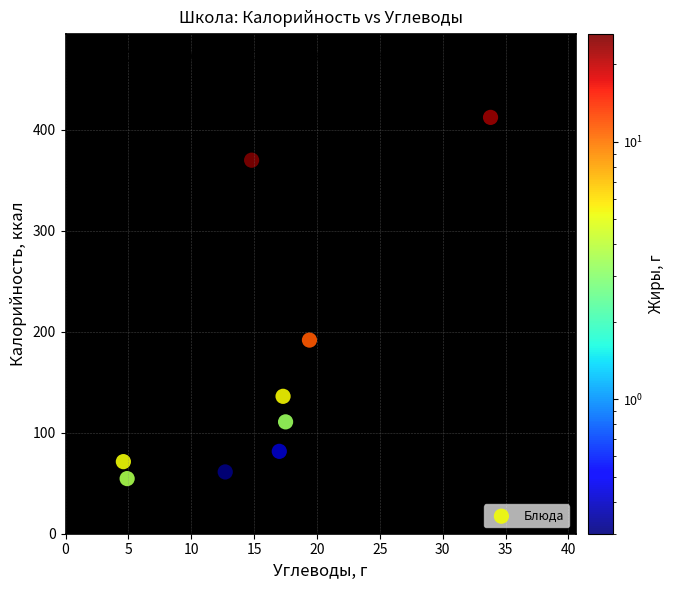

What is the range of X values (max minus min)?

29.2